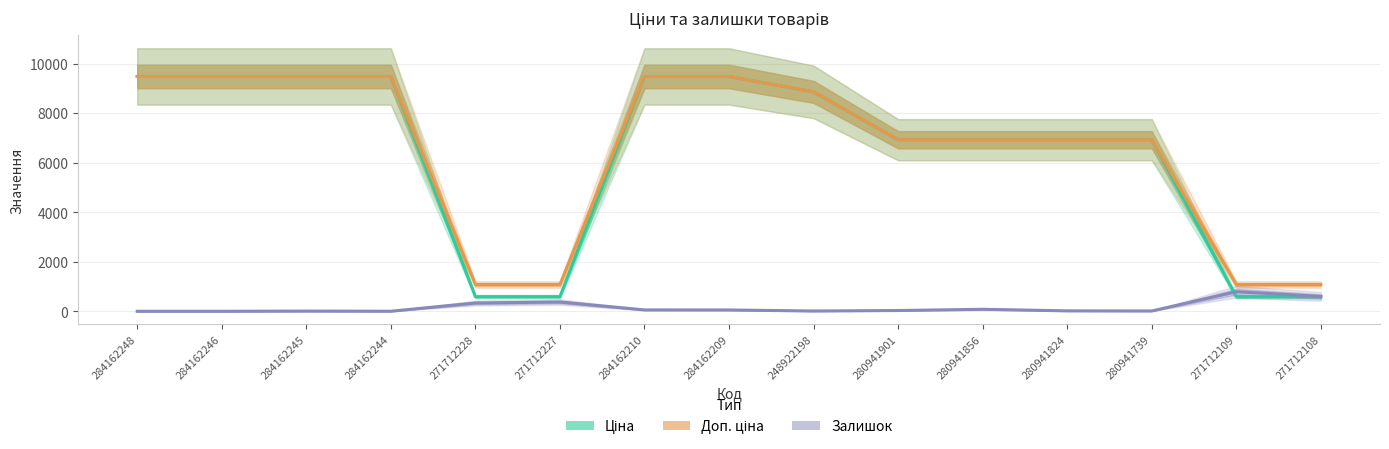

What is the sum of all Ціна values?

95799.4